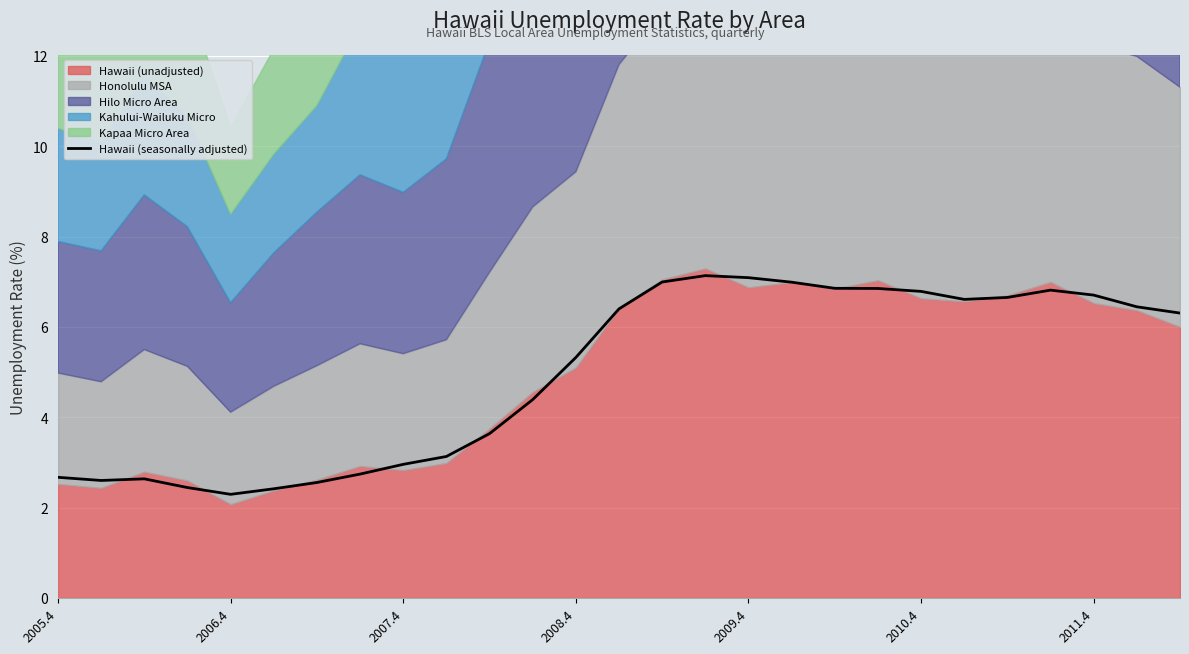

Reading left to right, transcribe all the data shown in this chart.

2.7	2.6	2.6	2.4	2.3	2.4	2.6	2.7	3.0	3.1	3.6	4.4	5.3	6.4	7.0	7.1	7.1	7.0	6.9	6.9	6.8	6.6	6.7	6.8	6.7	6.4	6.3